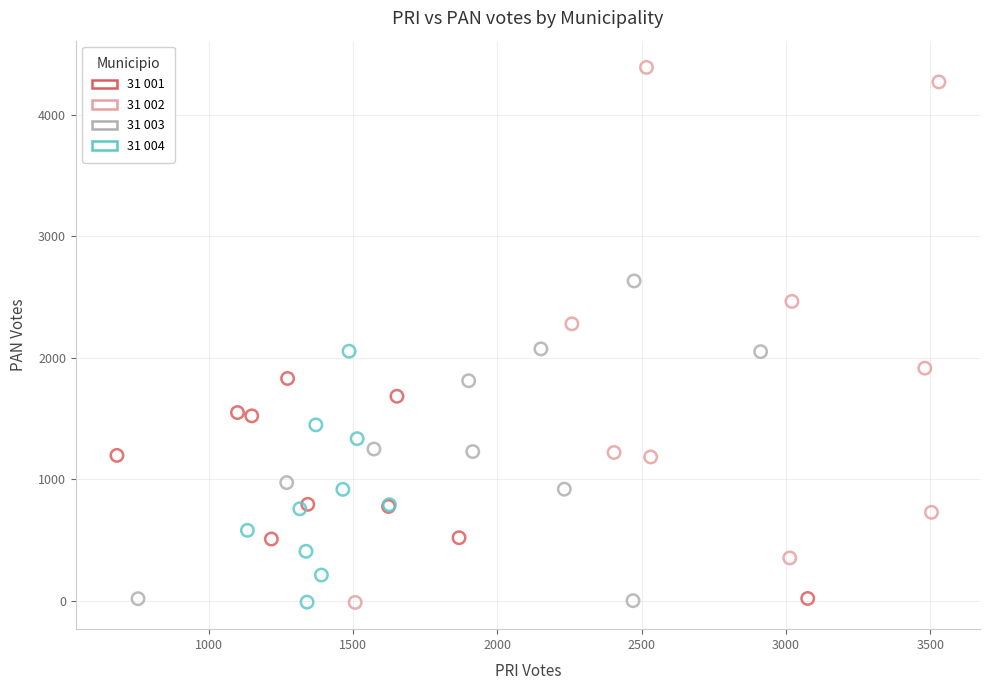

Which series contains the highest Y value?

31 002